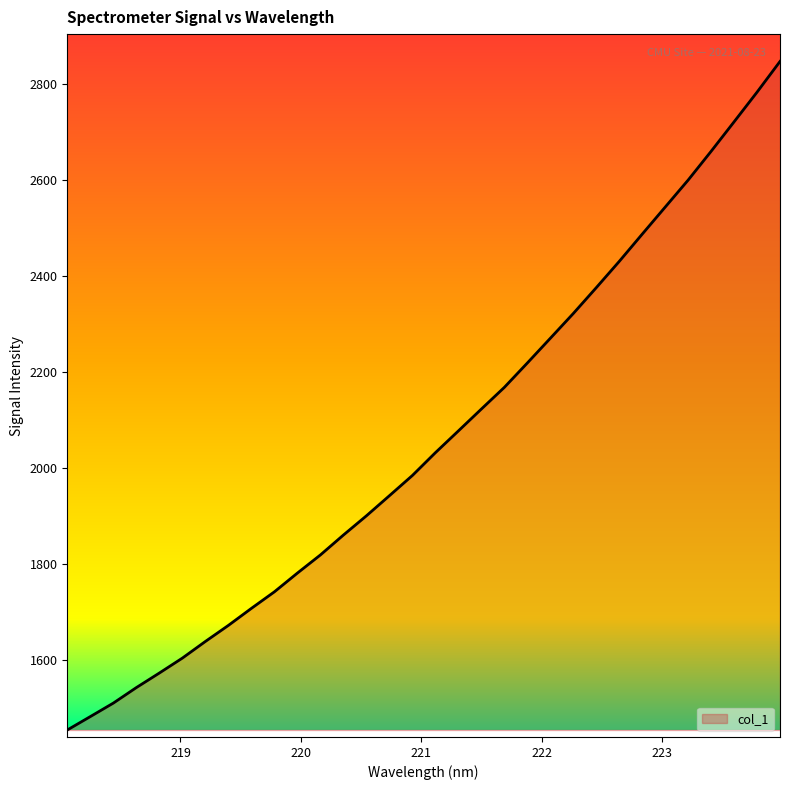

What is the greatest value displayed?

2846.0